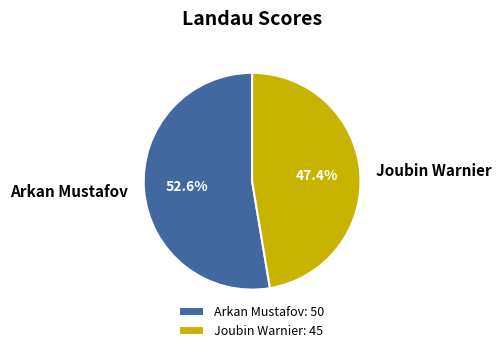

True or false: Joubin Warnier accounts for 47% of the total.

True